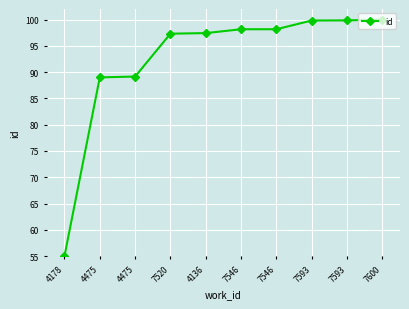

What is the value of the 4th point from the left?

97.3